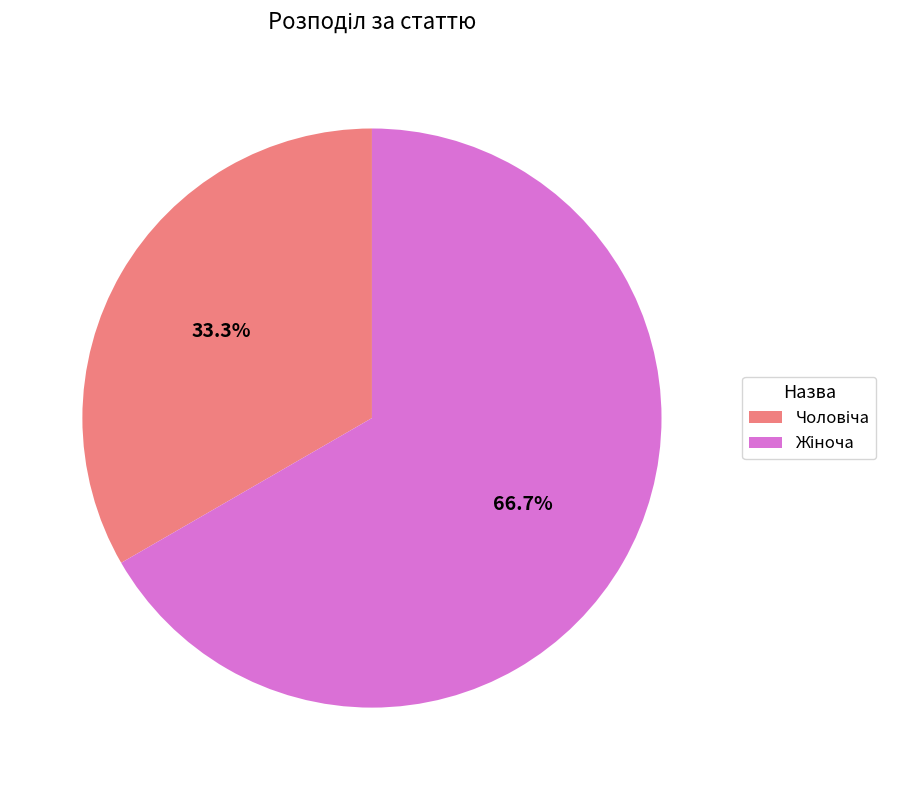

Is there any slice that represents more than half of the pie?

Yes